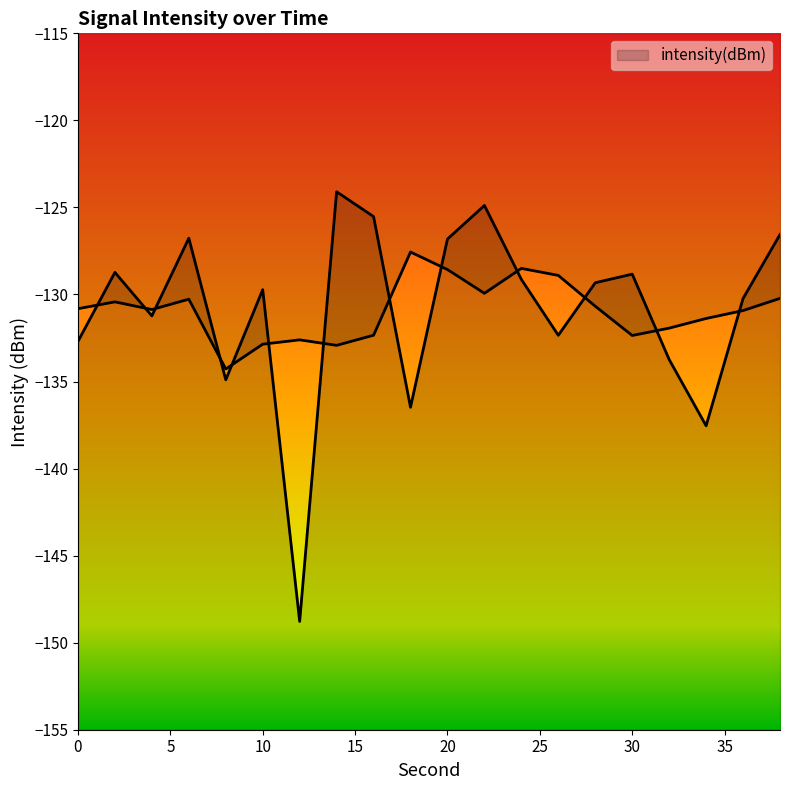

How many points are lower than both their immediate neighbors (excluding endpoints)?

6